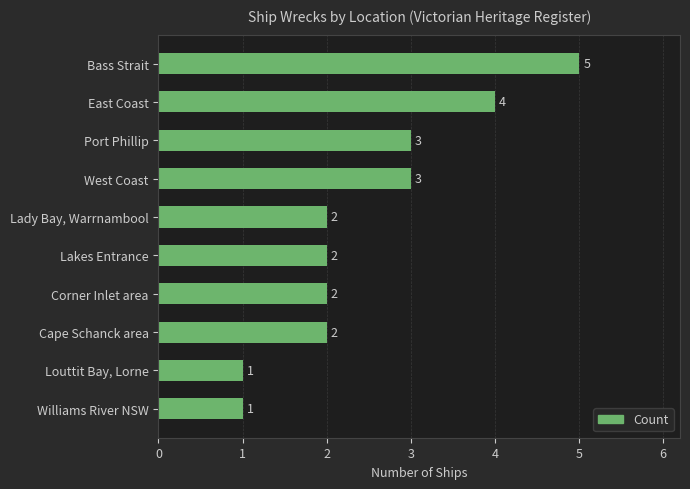

Are the bars horizontal?

Yes